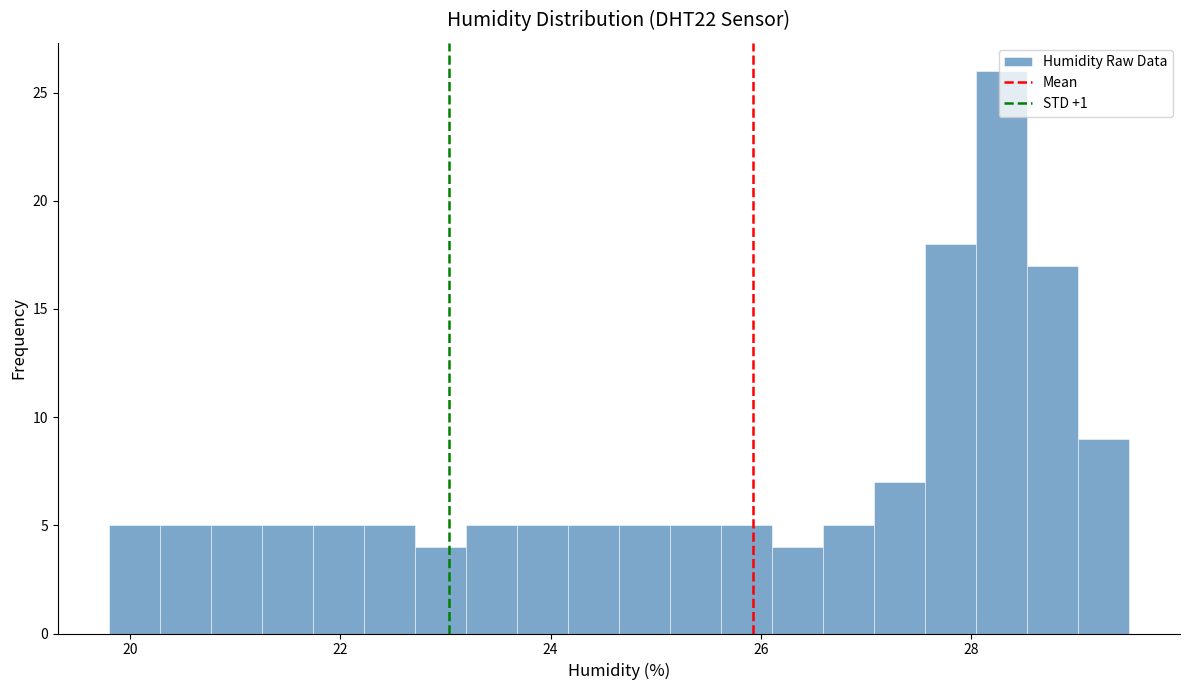

Read against the x-axis, roughly where is the centre of the tallest bar?

28.2